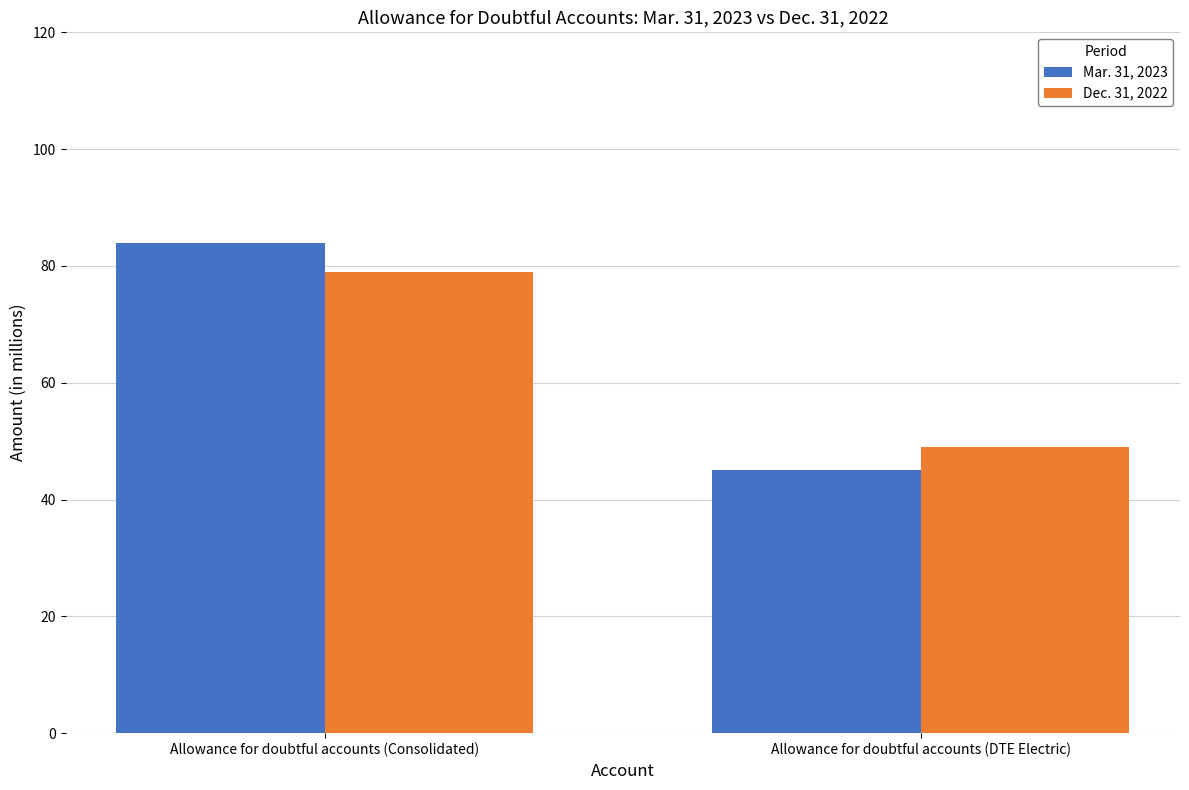

What is the total value across all series at Allowance for doubtful accounts (DTE Electric)?

94